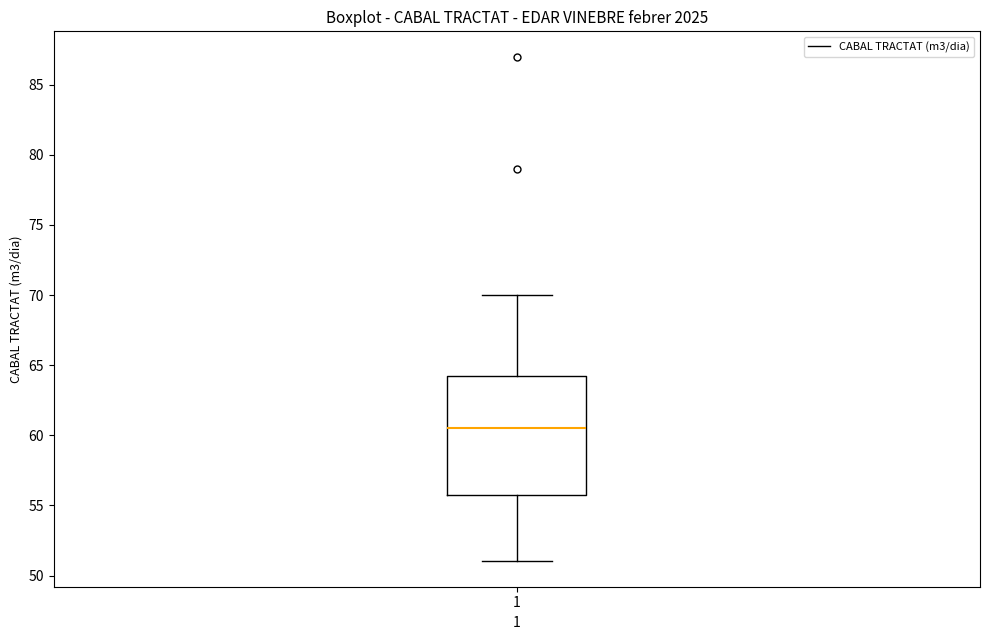

Transcribe this box plot: give where the median line is, the range the box spans, and where the two whiskers end, as read against the y-axis. The values are not printed on the chart, so give them approximately, as read against the axis.

median 60.5, box 56.0 to 64.5, whiskers 51.0 to 70.0